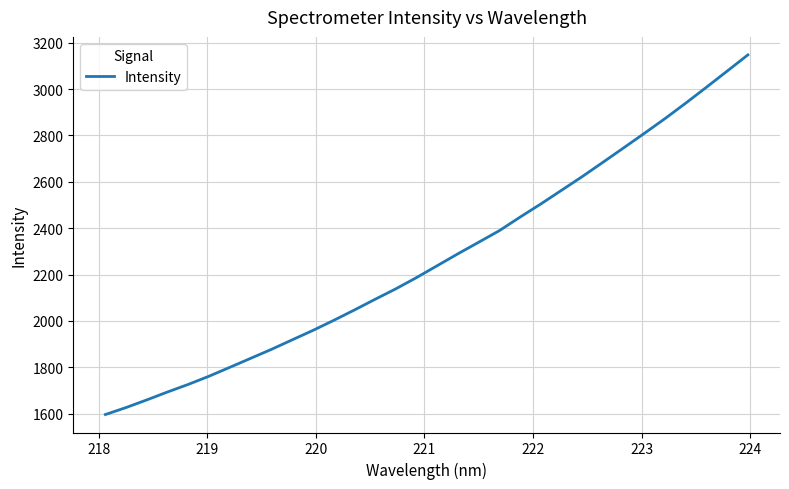

What is the minimum value shown in the chart?

1596.5